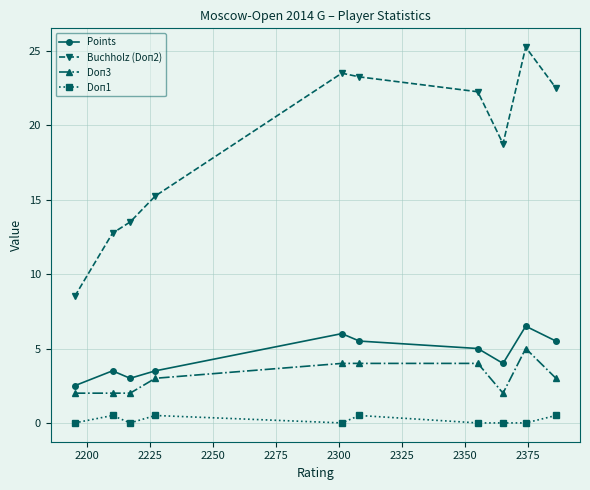

In Buchholz (Doп2), how many points are higher than both neighbors (excluding endpoints)?

2